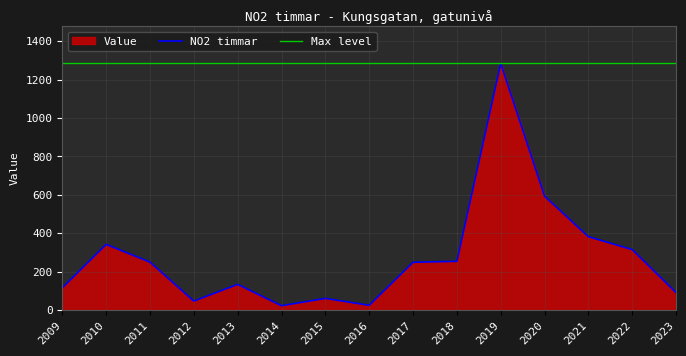

What is the maximum value shown in the chart?

1284